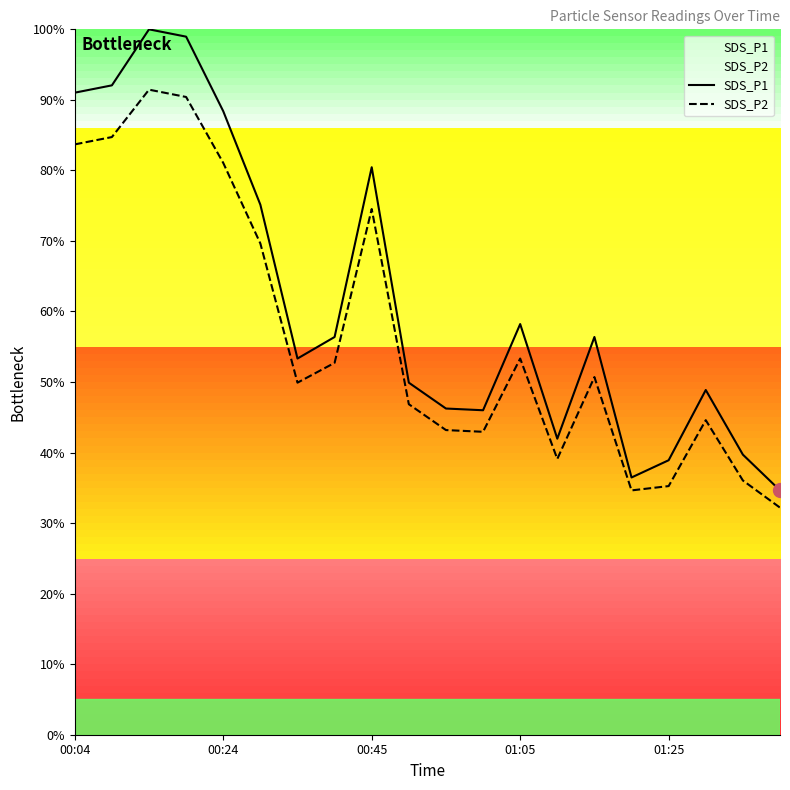

Which series has the largest range (max minus min)?

SDS_P1